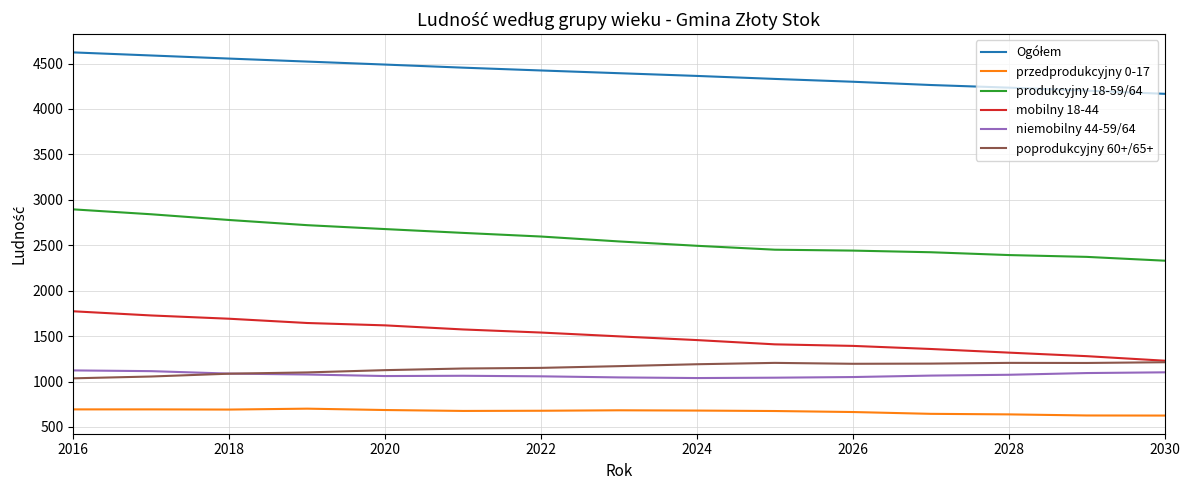

Does the chart have visible grid lines?

Yes